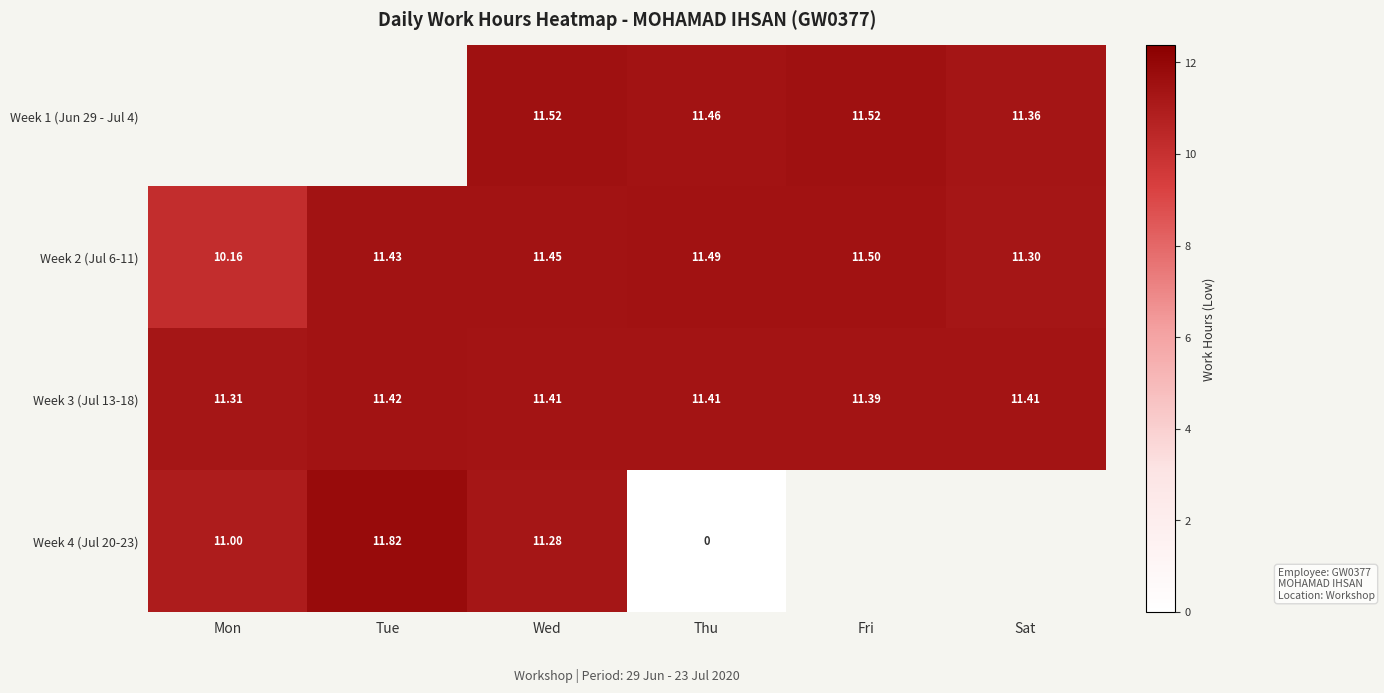

How many distinct data groups are displayed?

4